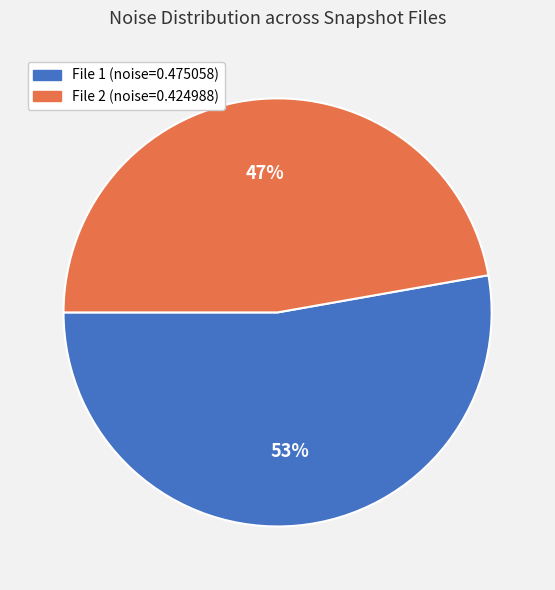

Count the number of slices in the pie.

2